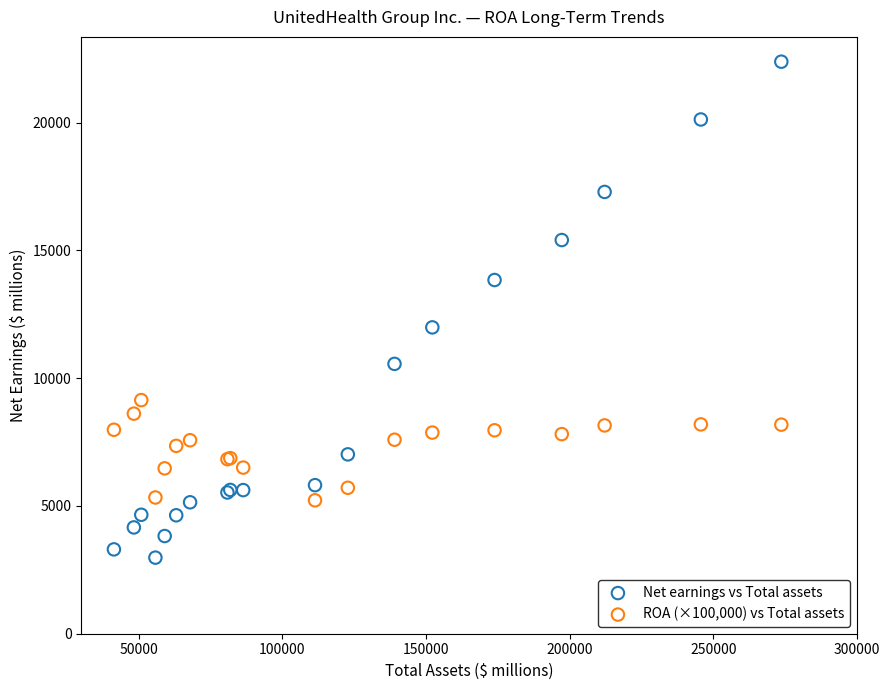

In the Net earnings vs Total assets series, what Y value is closest to 12679?

11986.0